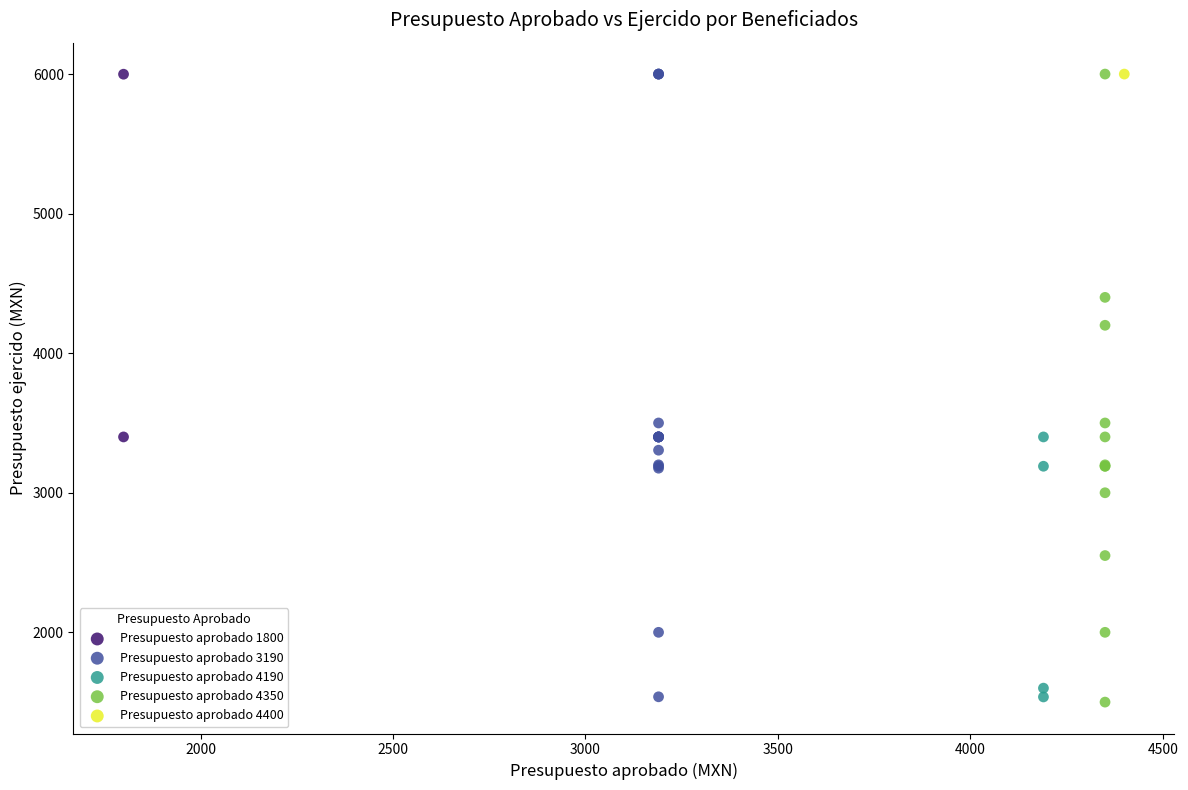

What are all the series names shown in the legend?

Presupuesto aprobado 1800, Presupuesto aprobado 3190, Presupuesto aprobado 4190, Presupuesto aprobado 4350, Presupuesto aprobado 4400